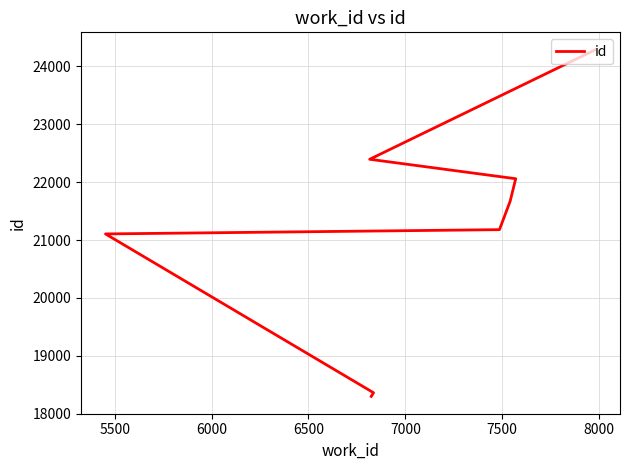

True or false: the data has more than 0 interior local peaks.

False